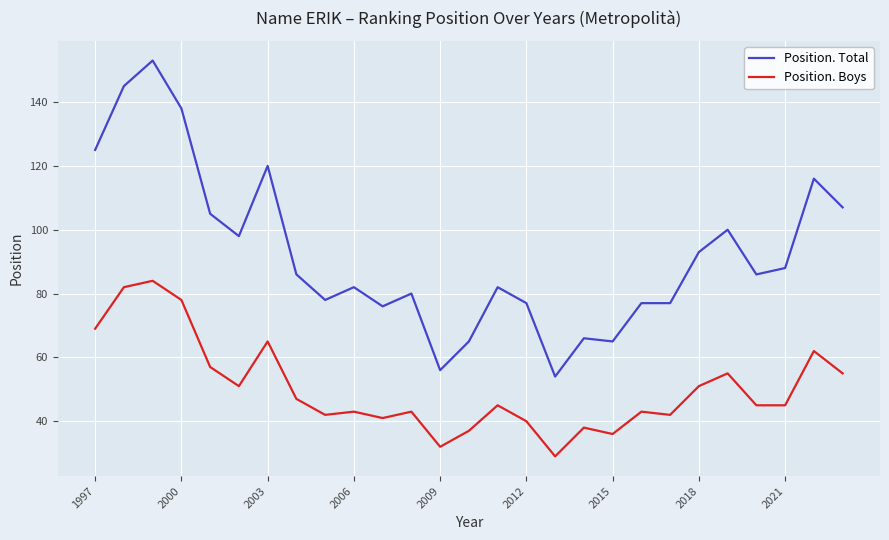

Which series has the widest spread of values?

Position. Total